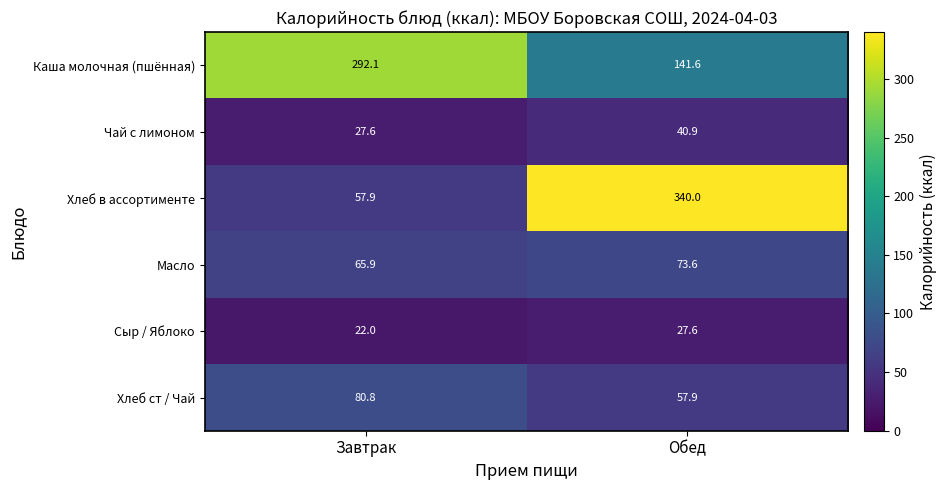

Between Завтрак and Обед, which series saw the biggest shift?

Хлеб в ассортименте